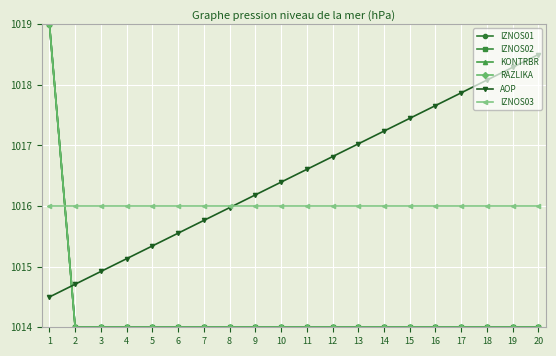

Is this an area chart (filled region under the line)?

No